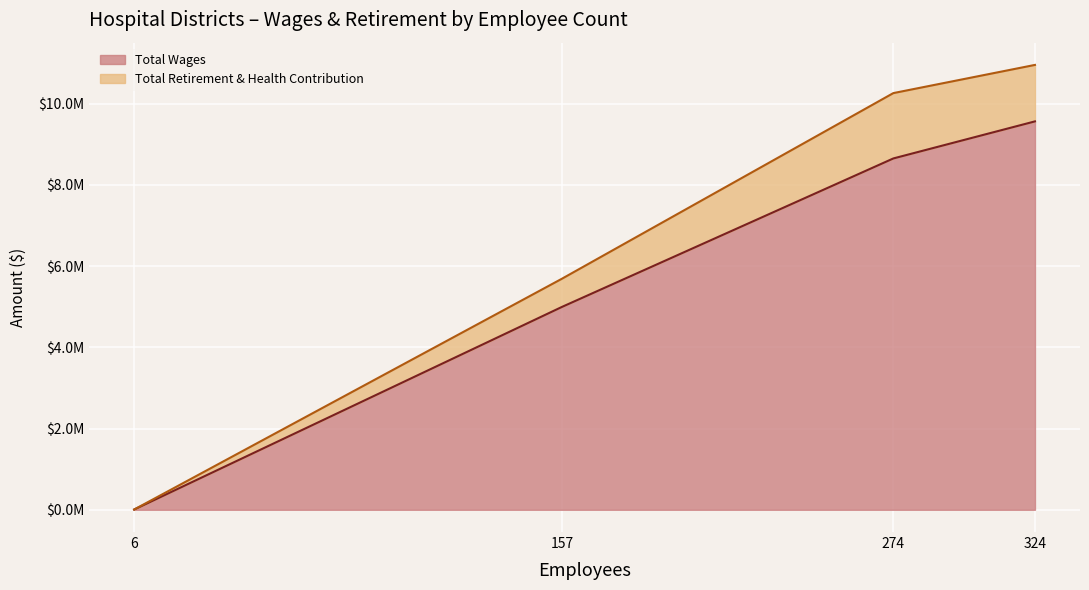

True or false: Total Wages and Total Retirement & Health Contribution cross at least once.

False